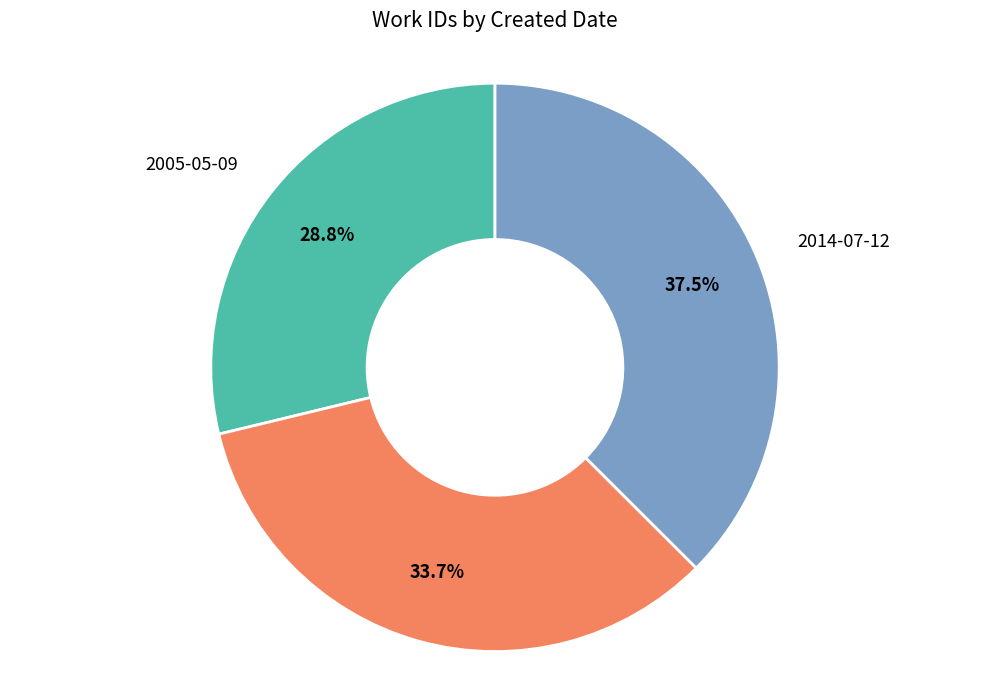

Is there a majority slice in this chart?

No